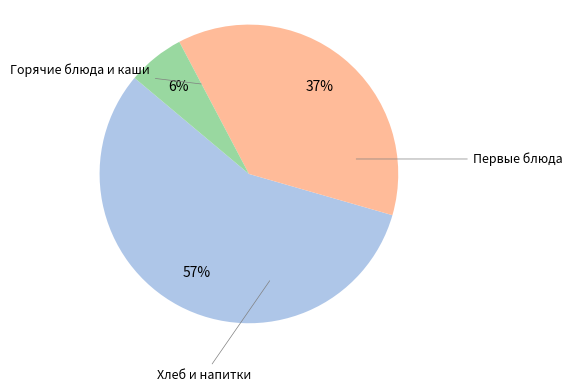

How many segments does this pie chart have?

3